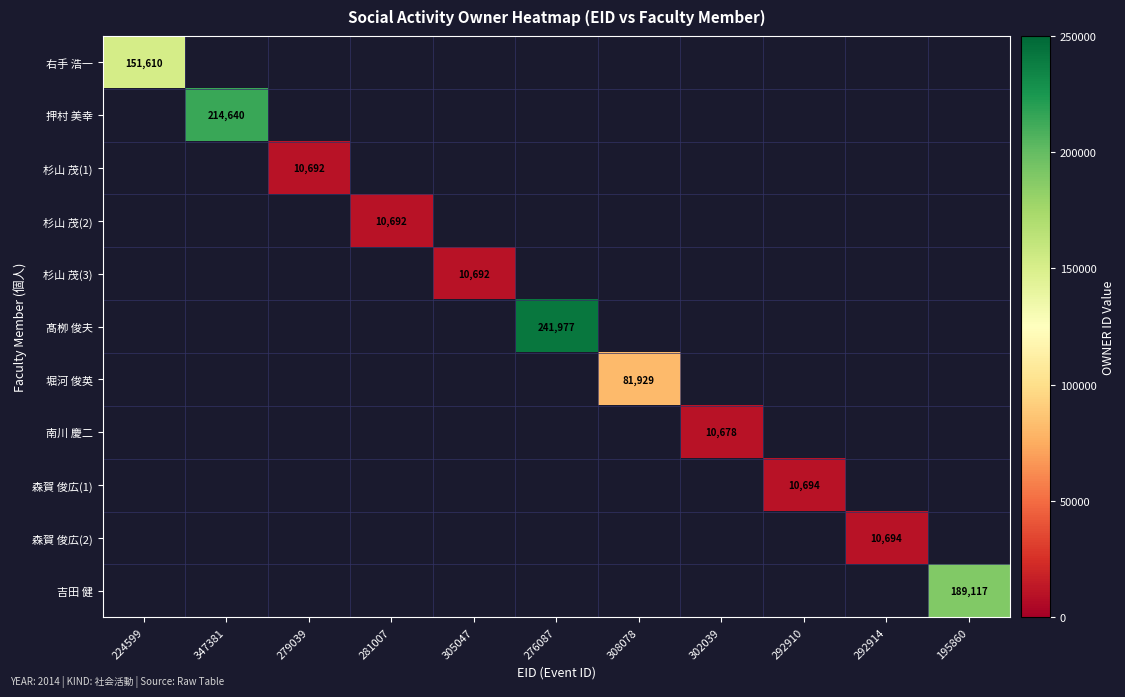

Which label corresponds to the smallest value in the chart?

302039